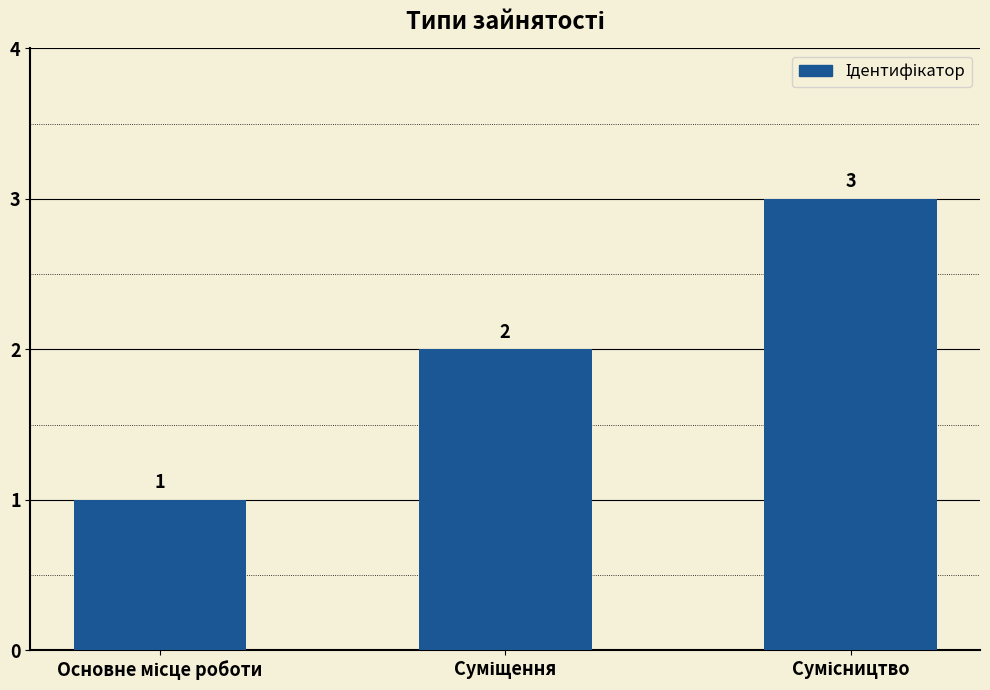

What is the value of the 3rd bar from the left?

3